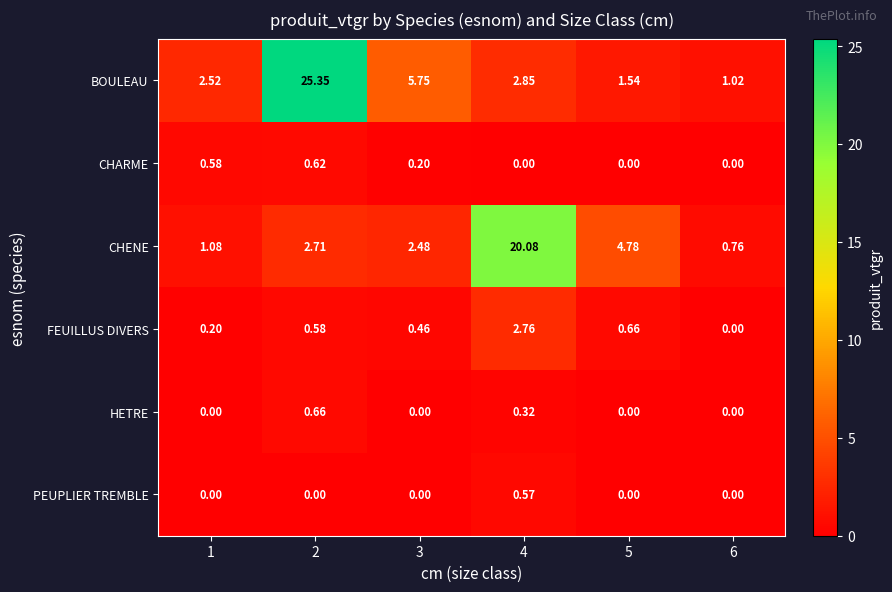

Which series has the largest range (max minus min)?

BOULEAU